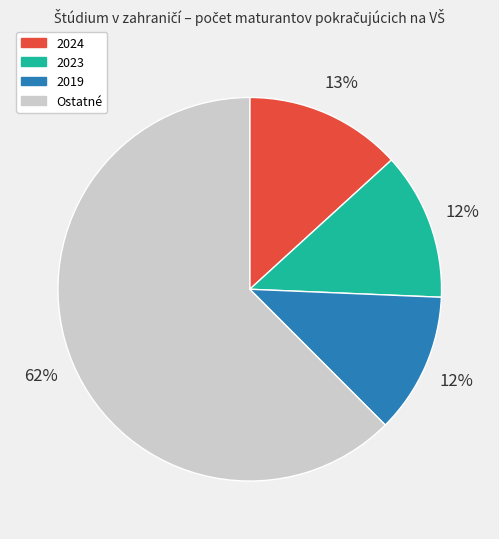

To the nearest percent, what is the combined percentage of 2019 and 2024?

25%